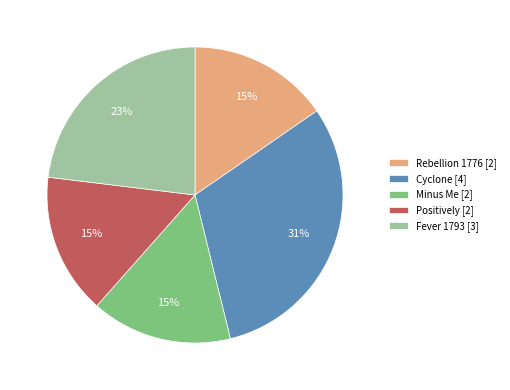

Is there any slice that represents more than half of the pie?

No